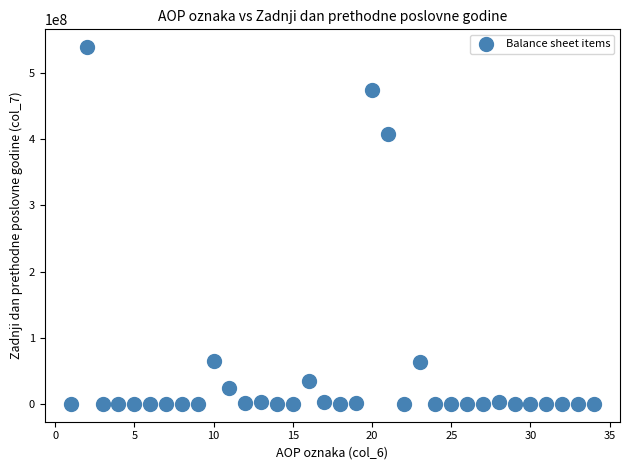

What Y value in the scatter plot is closest to 269561646?

407586783